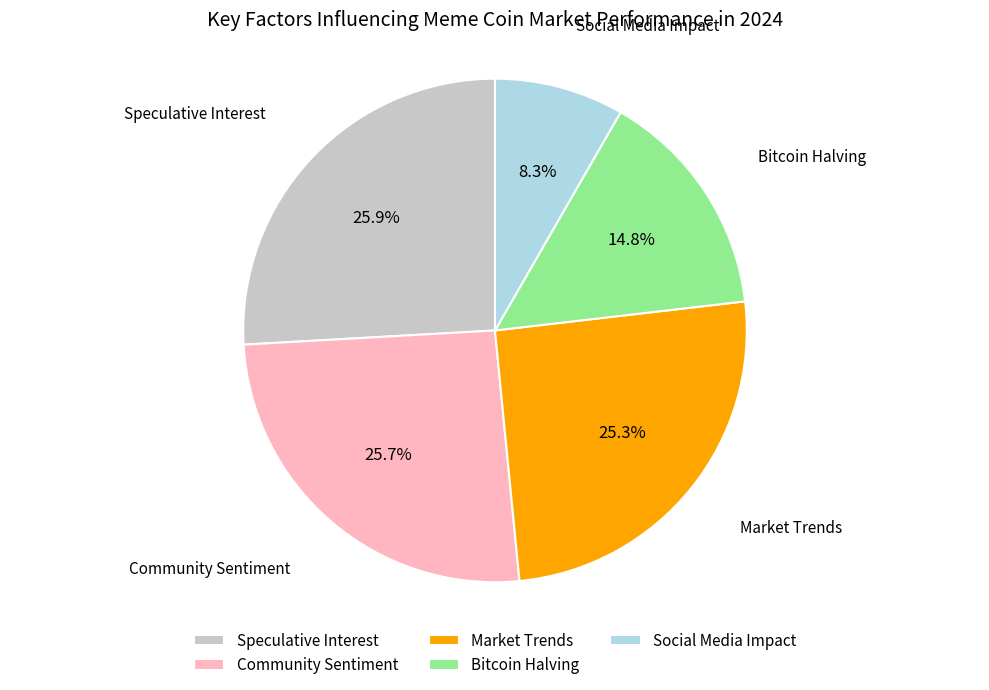

Which slice is the smallest?

Social Media Impact